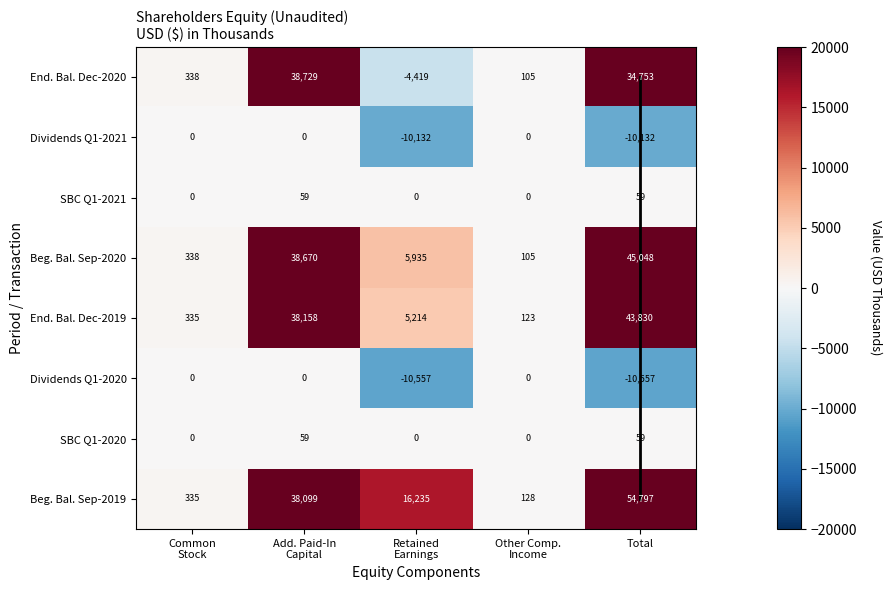

What is the approximate value of Beginning balance, amount at Sep. 30, 2020 at Total?

45048